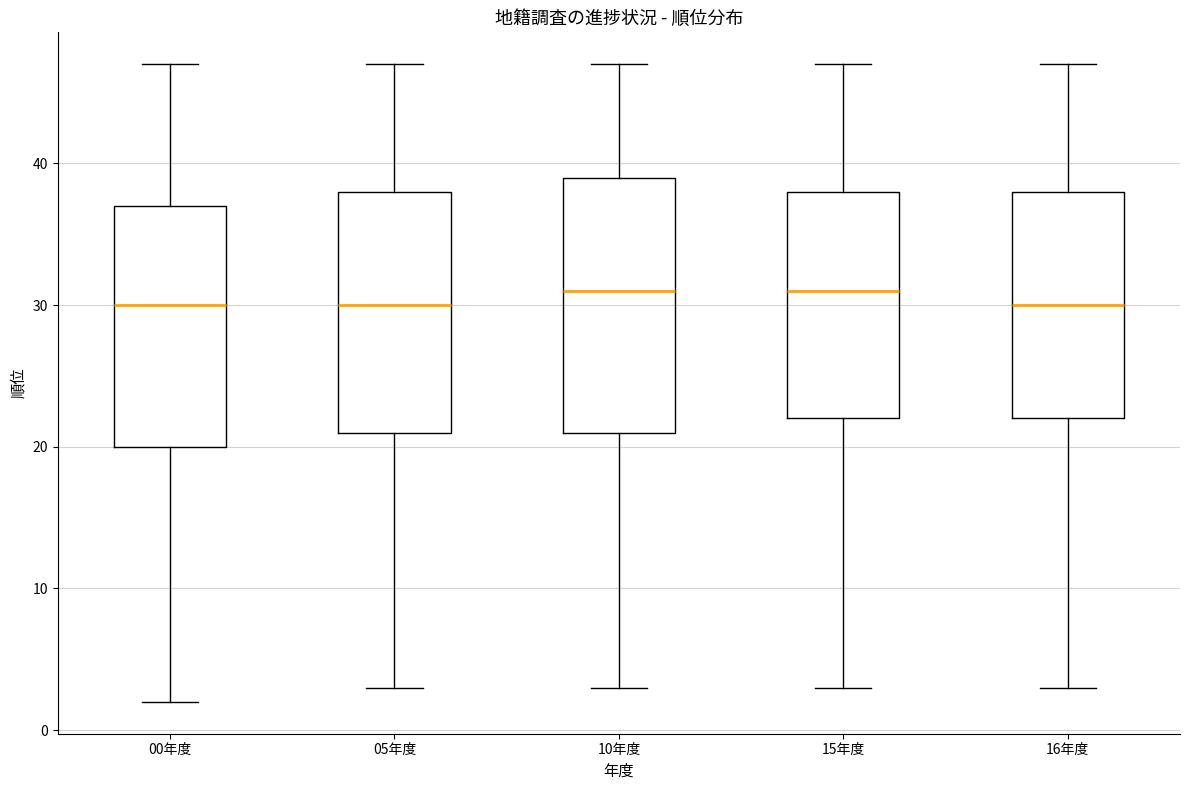

Comparing the boxes themselves (not the whiskers), which one is the tallest?

10年度